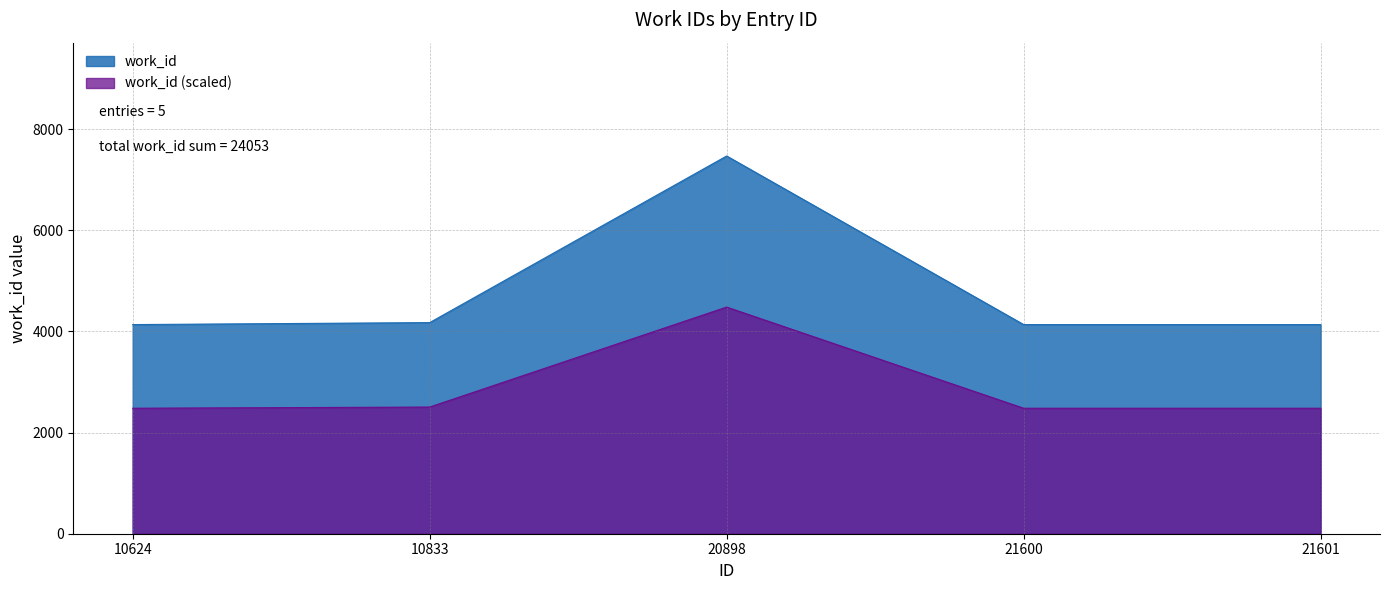

Which category has the lowest value across all series?

10624